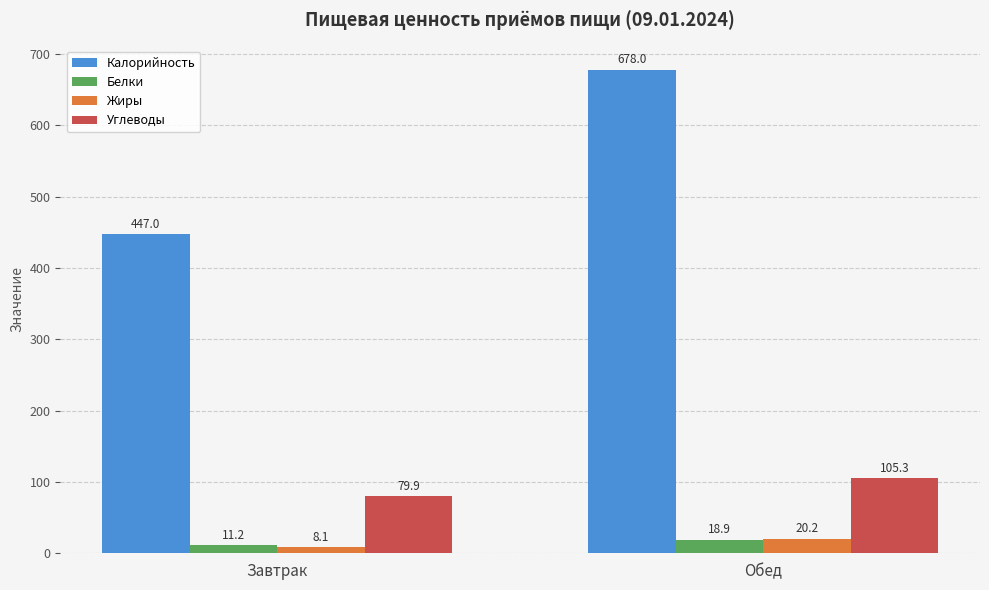

Where does the Белки series first go above 18?

Обед